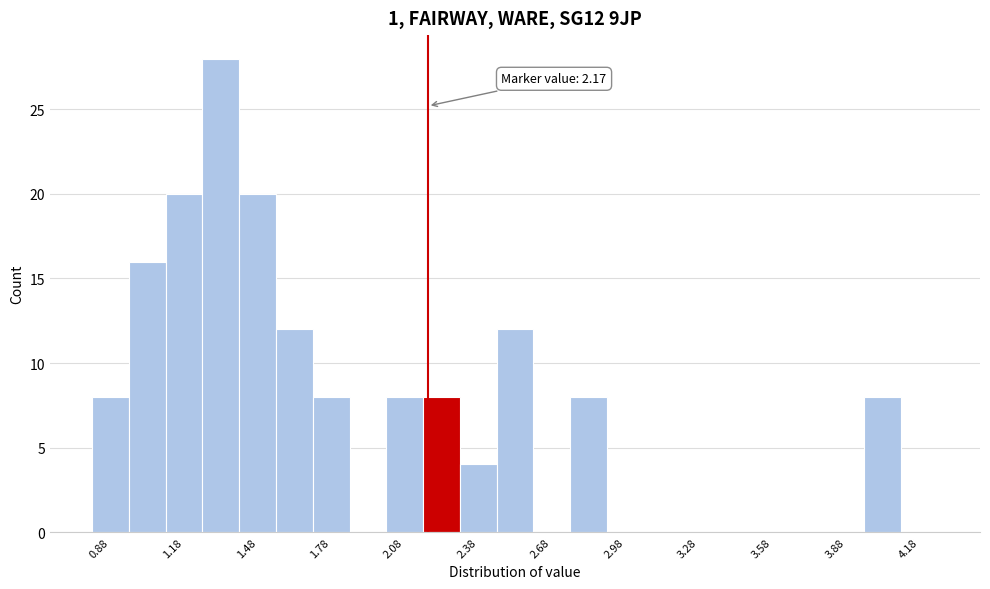

Around what value on the x-axis is the tallest bar? Give the approximate position of its centre, as read against the axis.

1.35